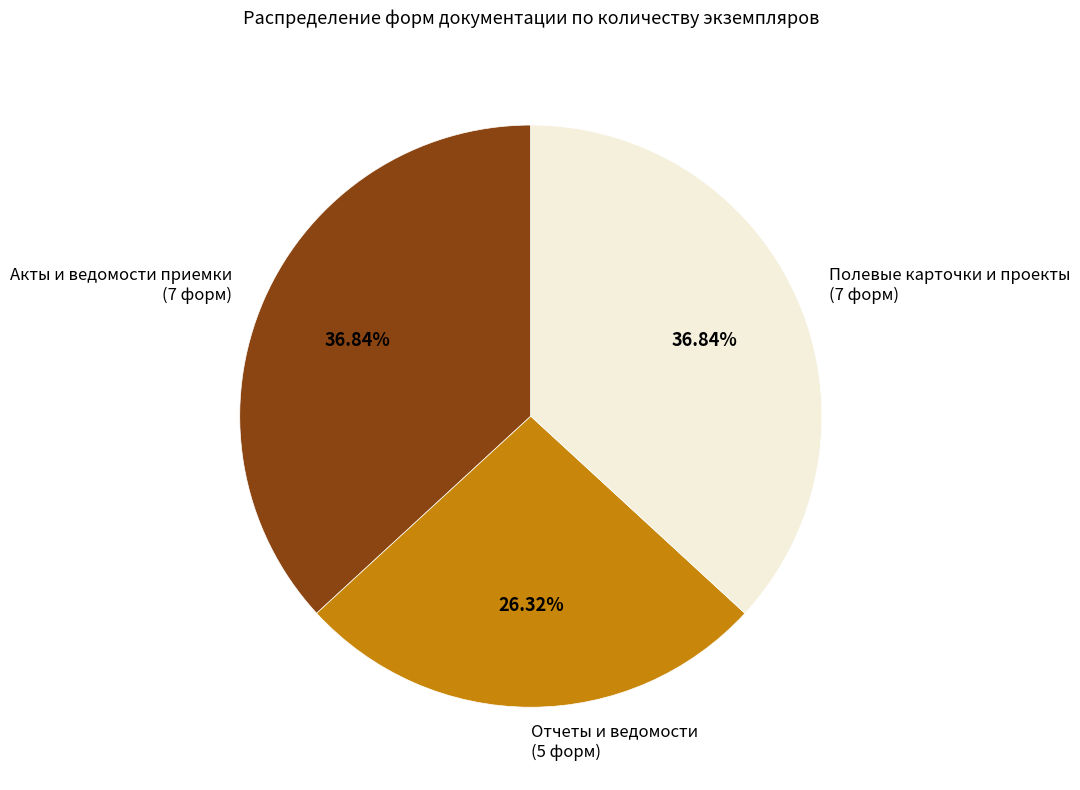

Does Отчеты и ведомости (5 форм) represent more than half of the total?

No